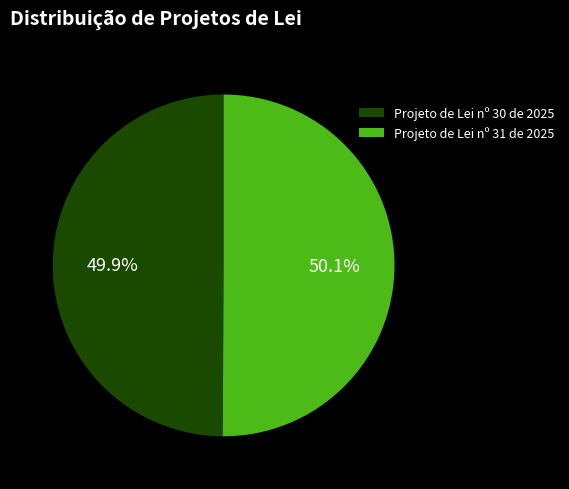

How many slices are in this pie chart?

2